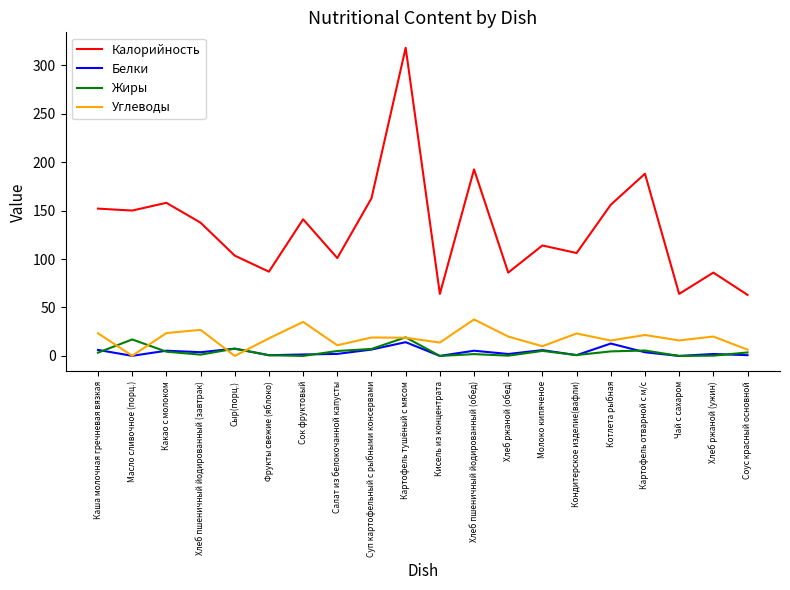

Which label corresponds to the largest value in the chart?

Картофель тушёный с мясом